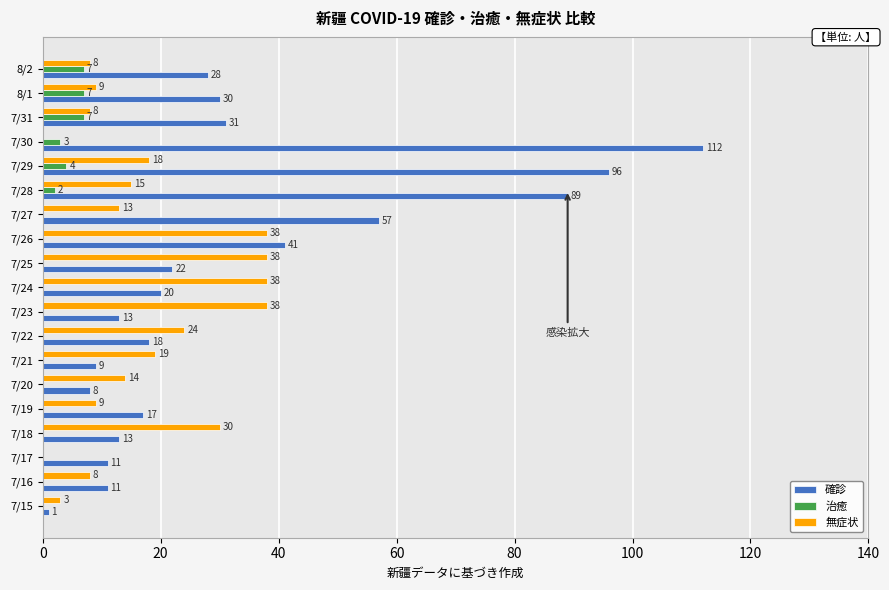

What is the sum of the 確診 values at 7/15 and 7/20?

9